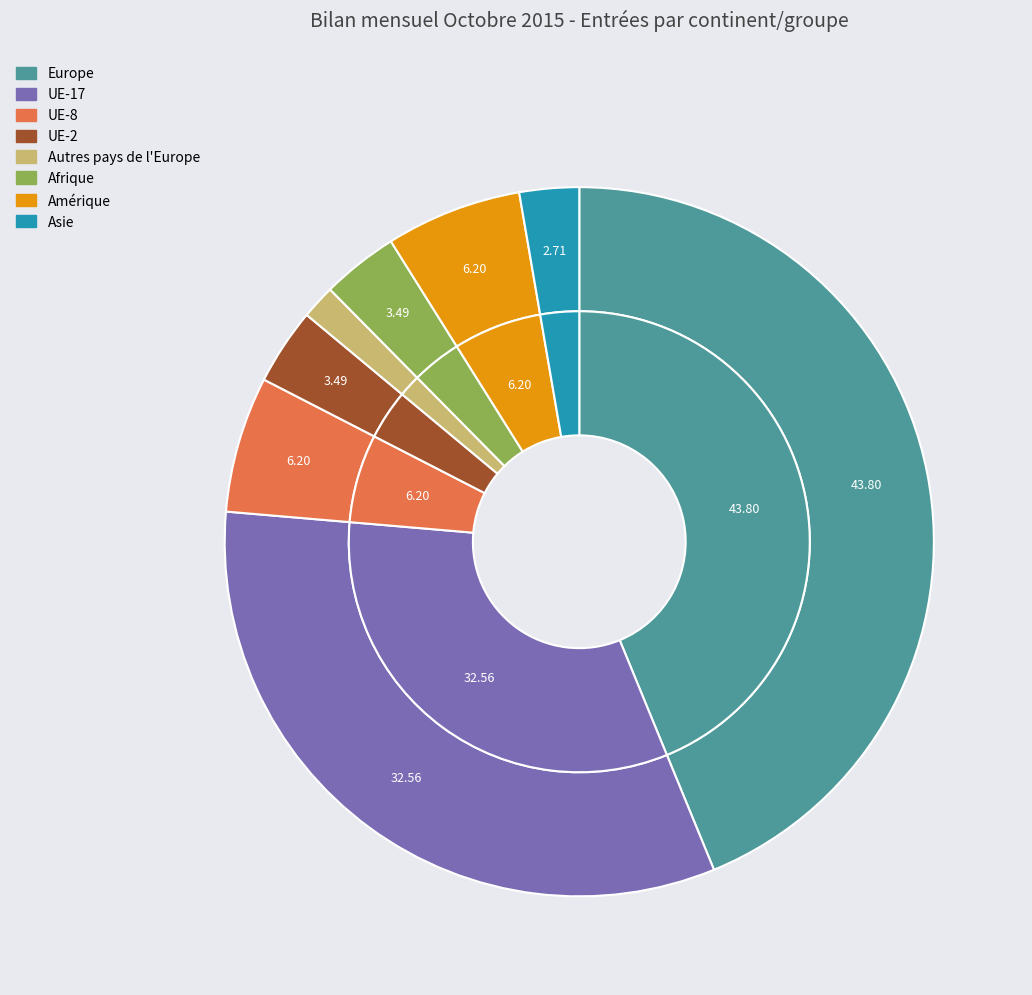

To the nearest percent, what is the difference between the Europe and Asie slice percentages?

41%